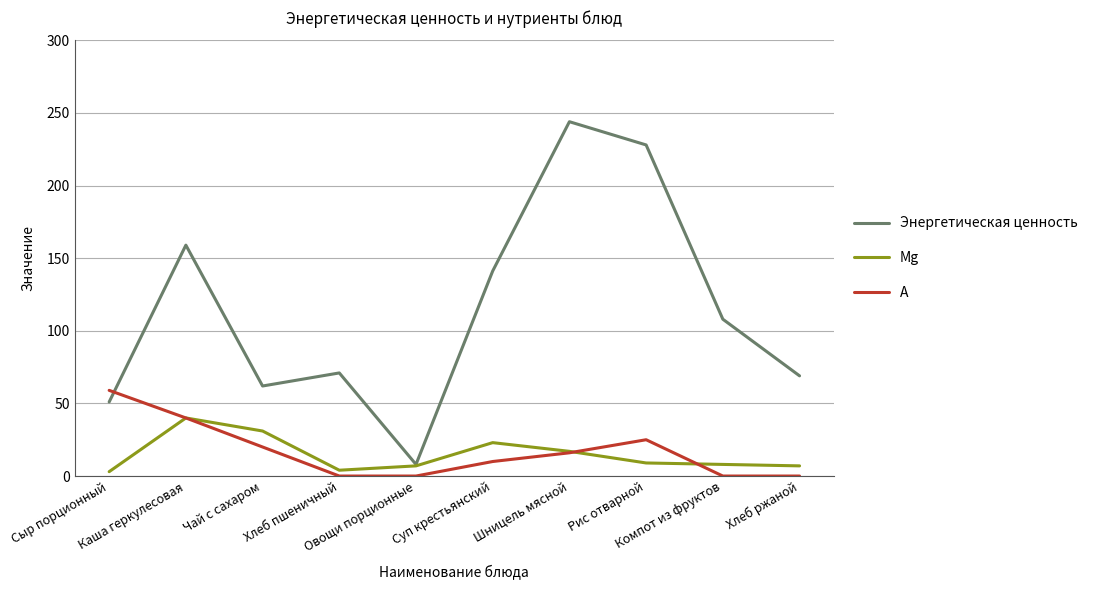

How many intersections are there between Энергетическая ценность and А?

1